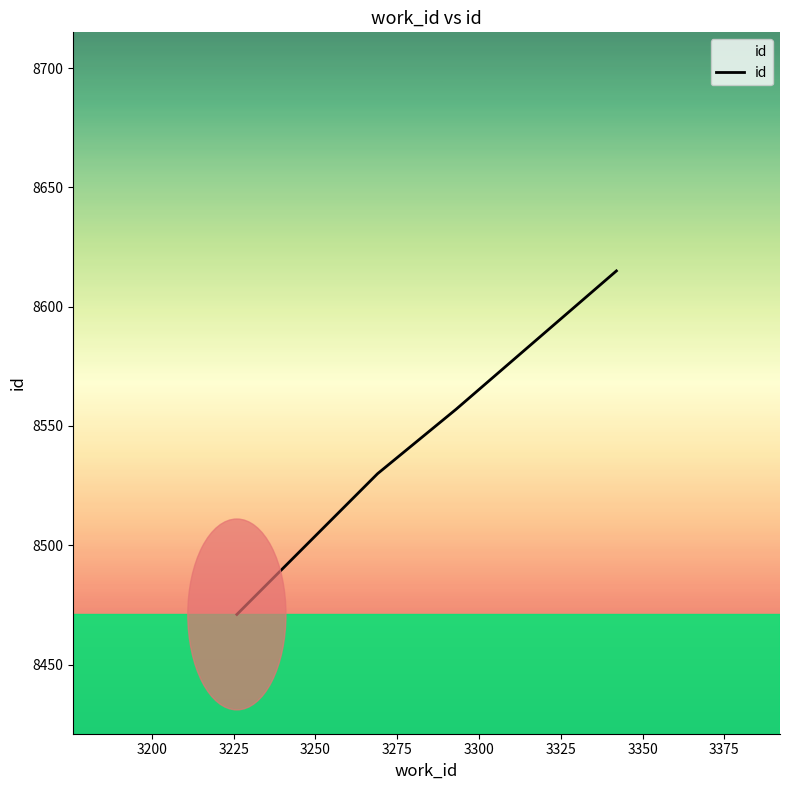

Reading left to right, extract all data points from this chart.

8471	8530	8557	8615